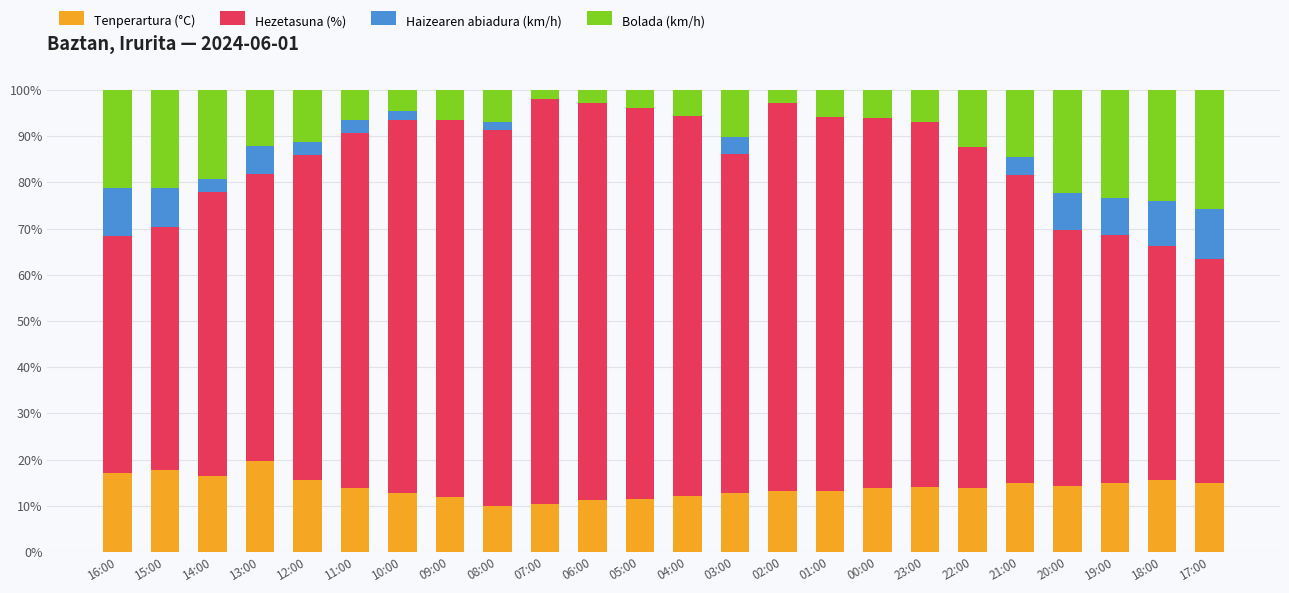

The Tenperartura (°C) series shows 2.9 at 11:00. True or false?

False